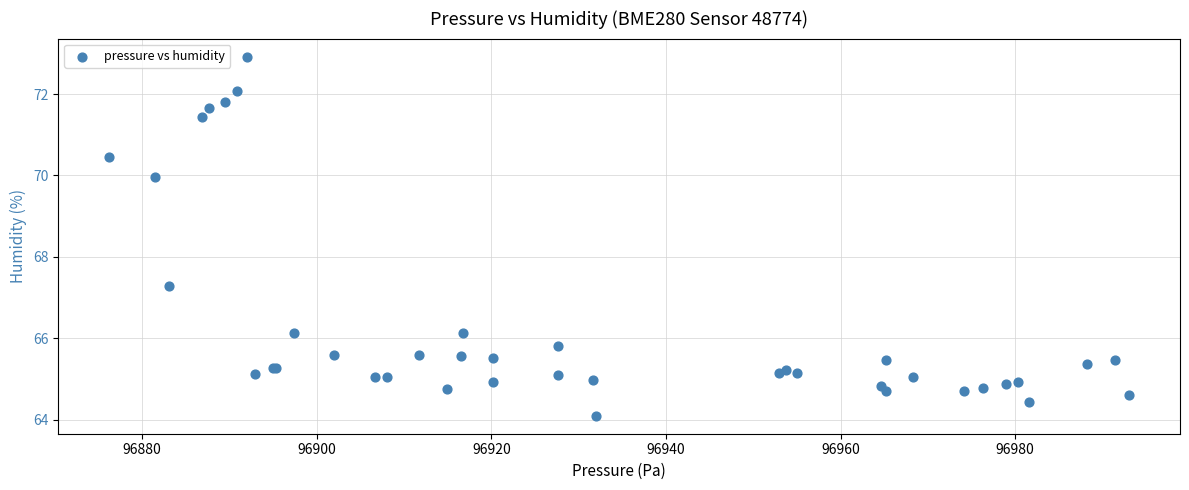

What Y value in the scatter plot is closest to 68?

67.3